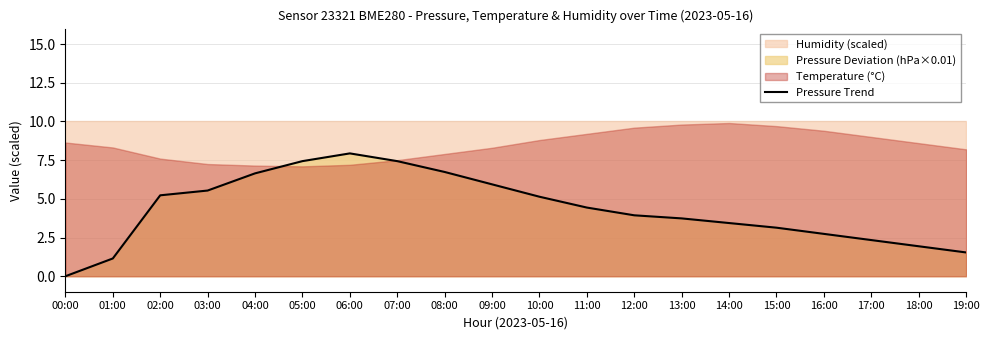

Does the chart display data point markers on the line(s)?

No